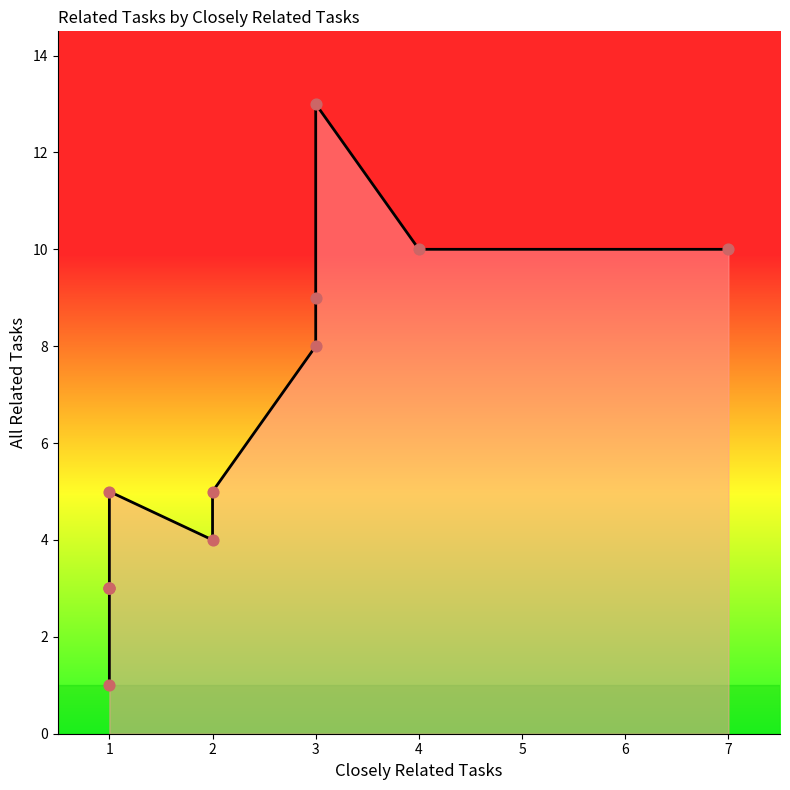

Between 1 and 2, which is larger?

2